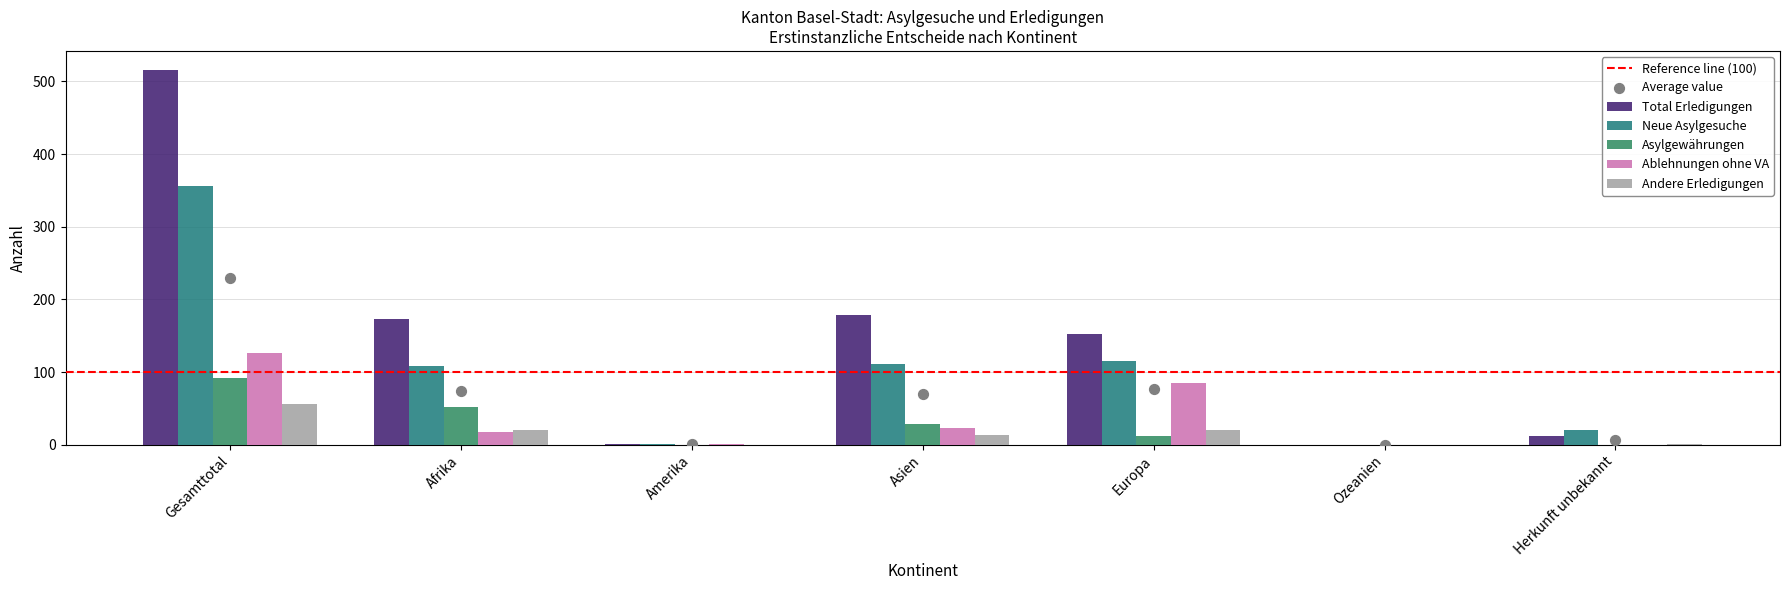

What are all the series names shown in the legend?

Total Erledigungen, Neue Asylgesuche, Asylgewährungen, Ablehnungen ohne VA, Andere Erledigungen